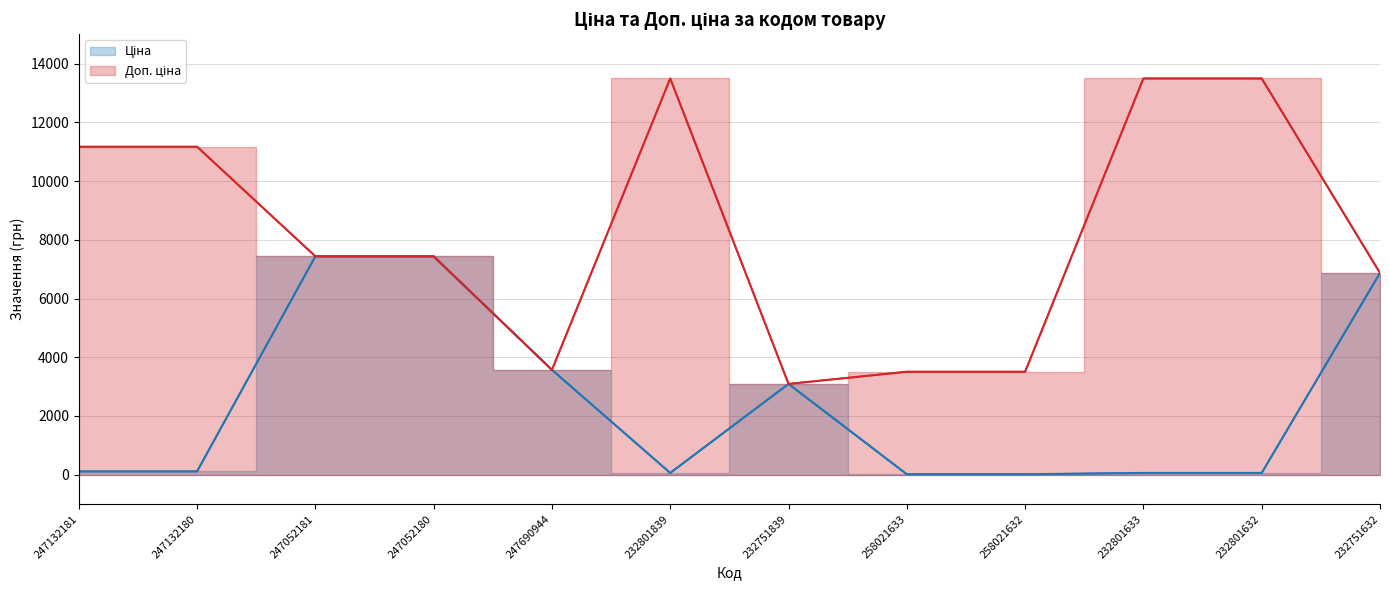

What is the average value of the Ціна series?

2403.1